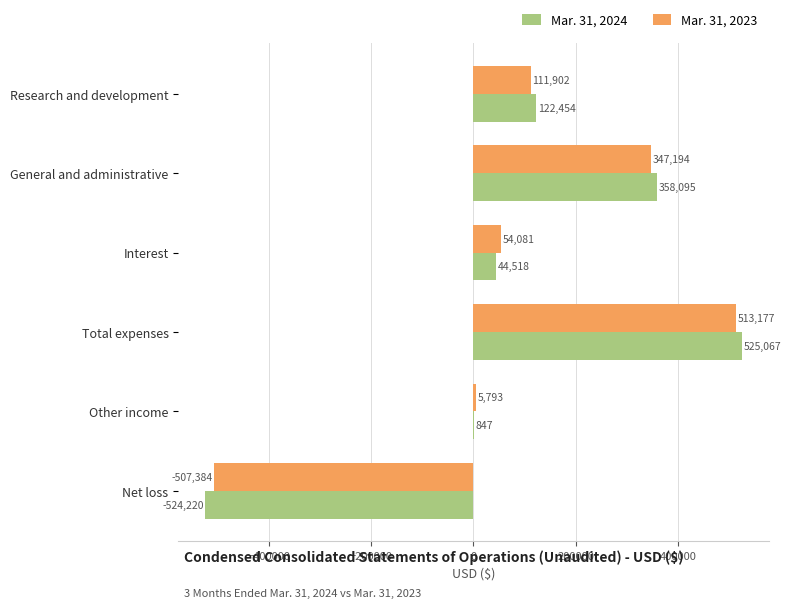

What is the sum of the Mar. 31, 2024 values at Net loss and Other income?

-523373